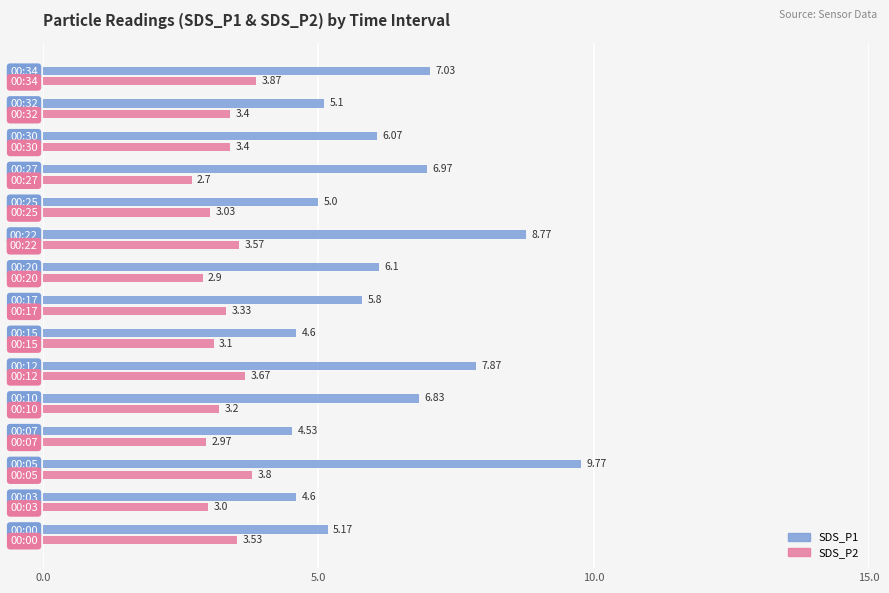

List the series in order of their peak value, highest first.

SDS_P1, SDS_P2